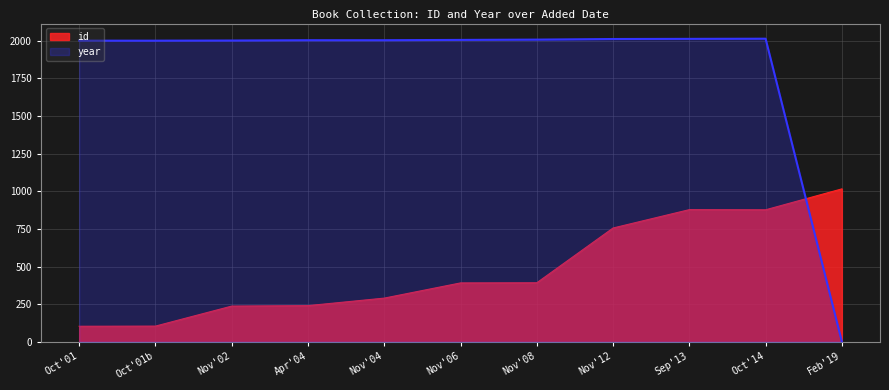

List the series in order of their peak value, lowest first.

id, year